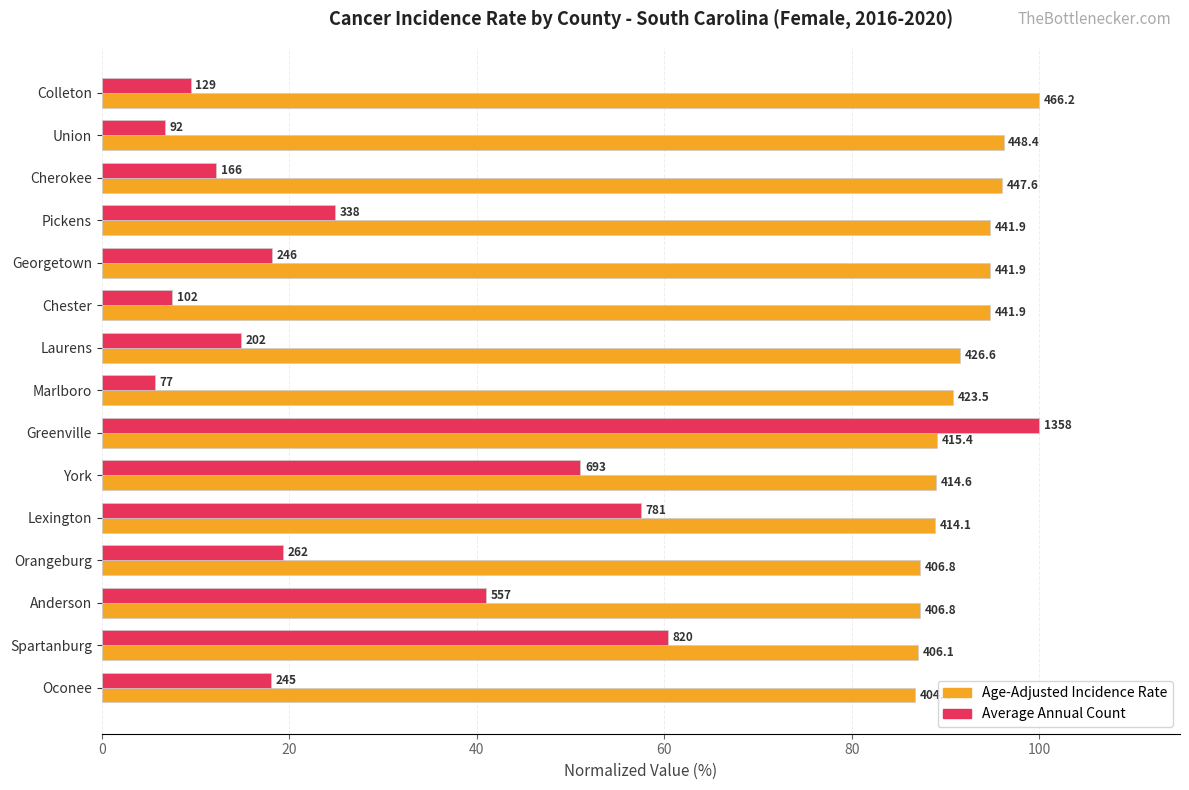

What are all the series names shown in the legend?

Age-Adjusted Incidence Rate, Average Annual Count